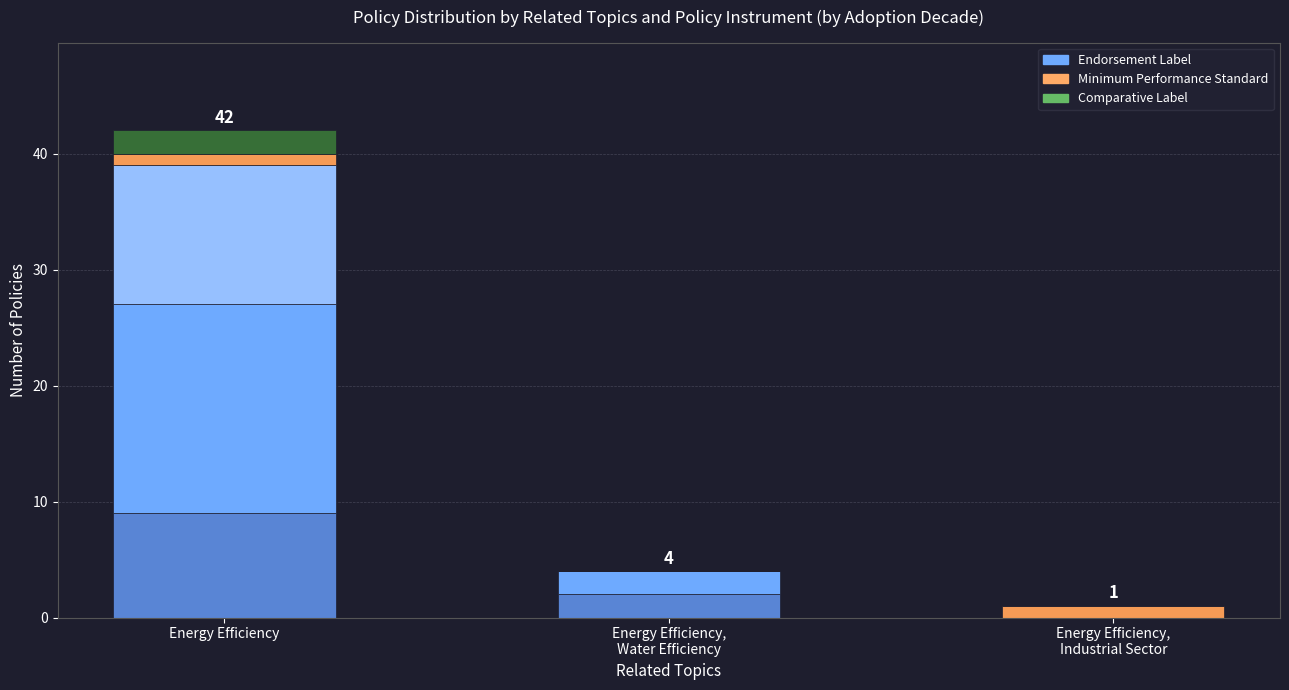

At which category is the sum across all series the highest?

Energy Efficiency